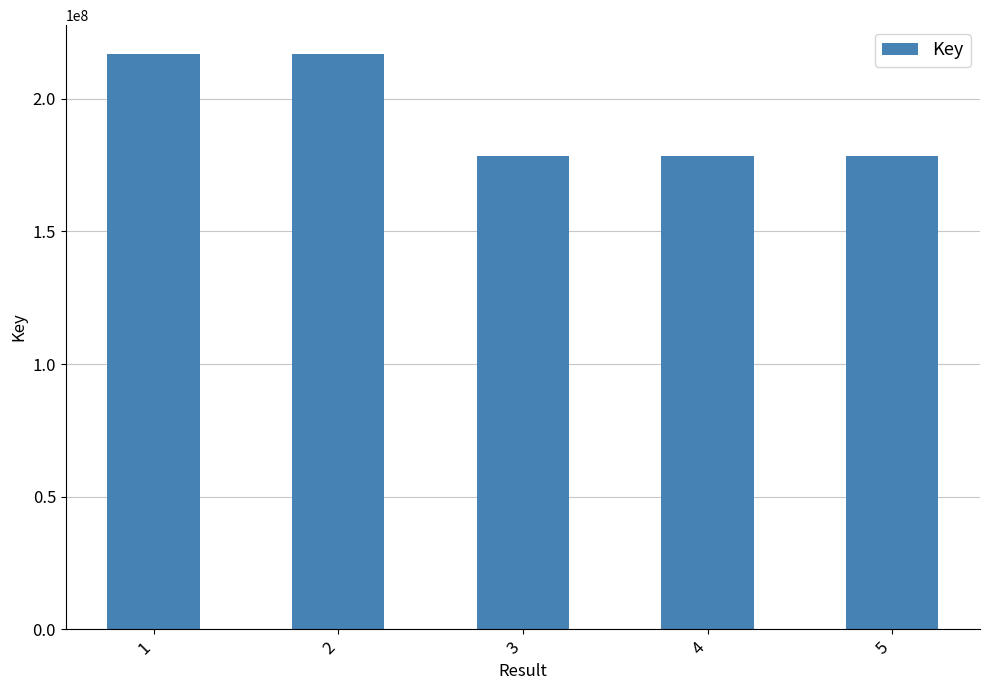

What is the change in value from 2 to 3?

-38553055